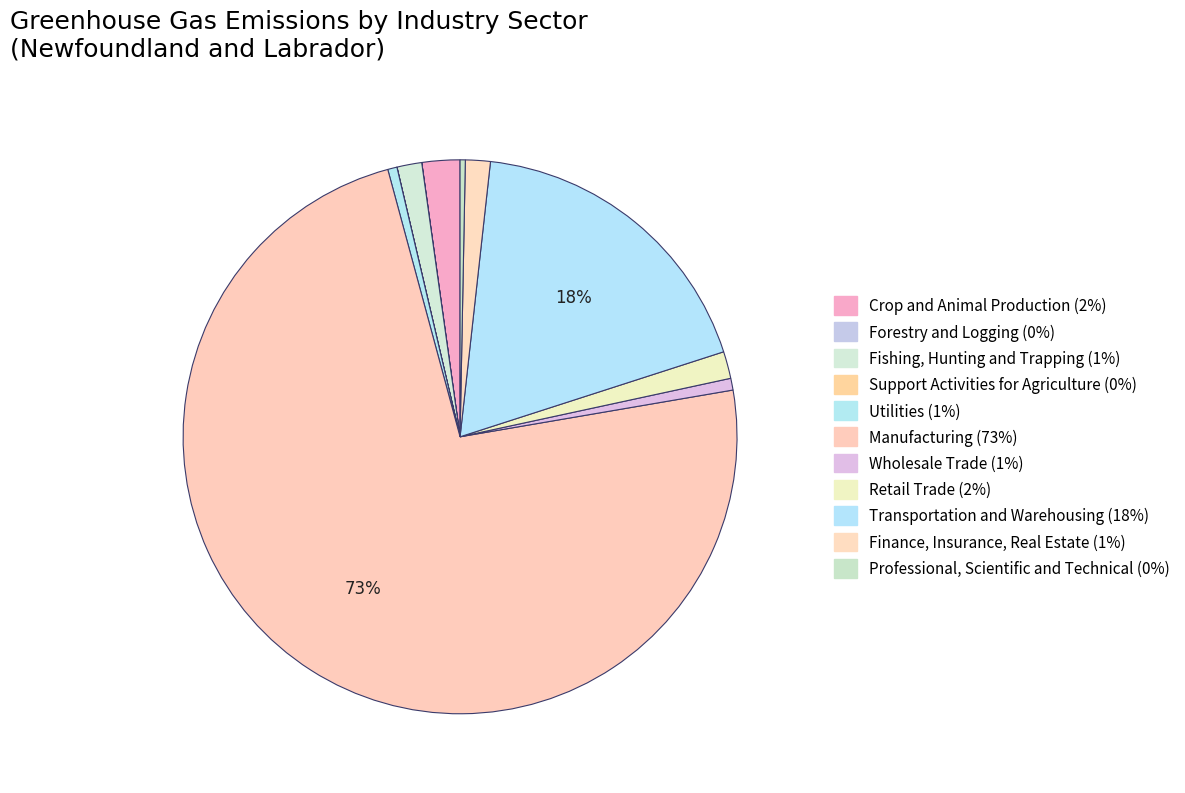

Is there a majority slice in this chart?

Yes